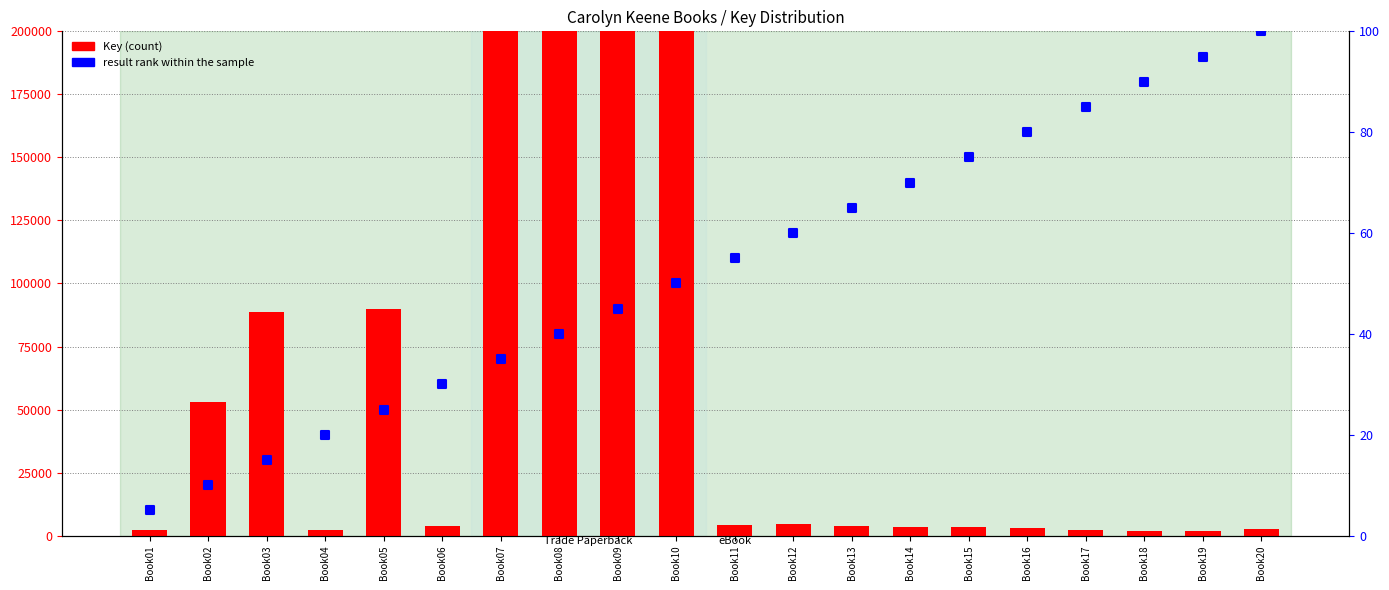

What are all the series names shown in the legend?

Key (count), result rank within the sample